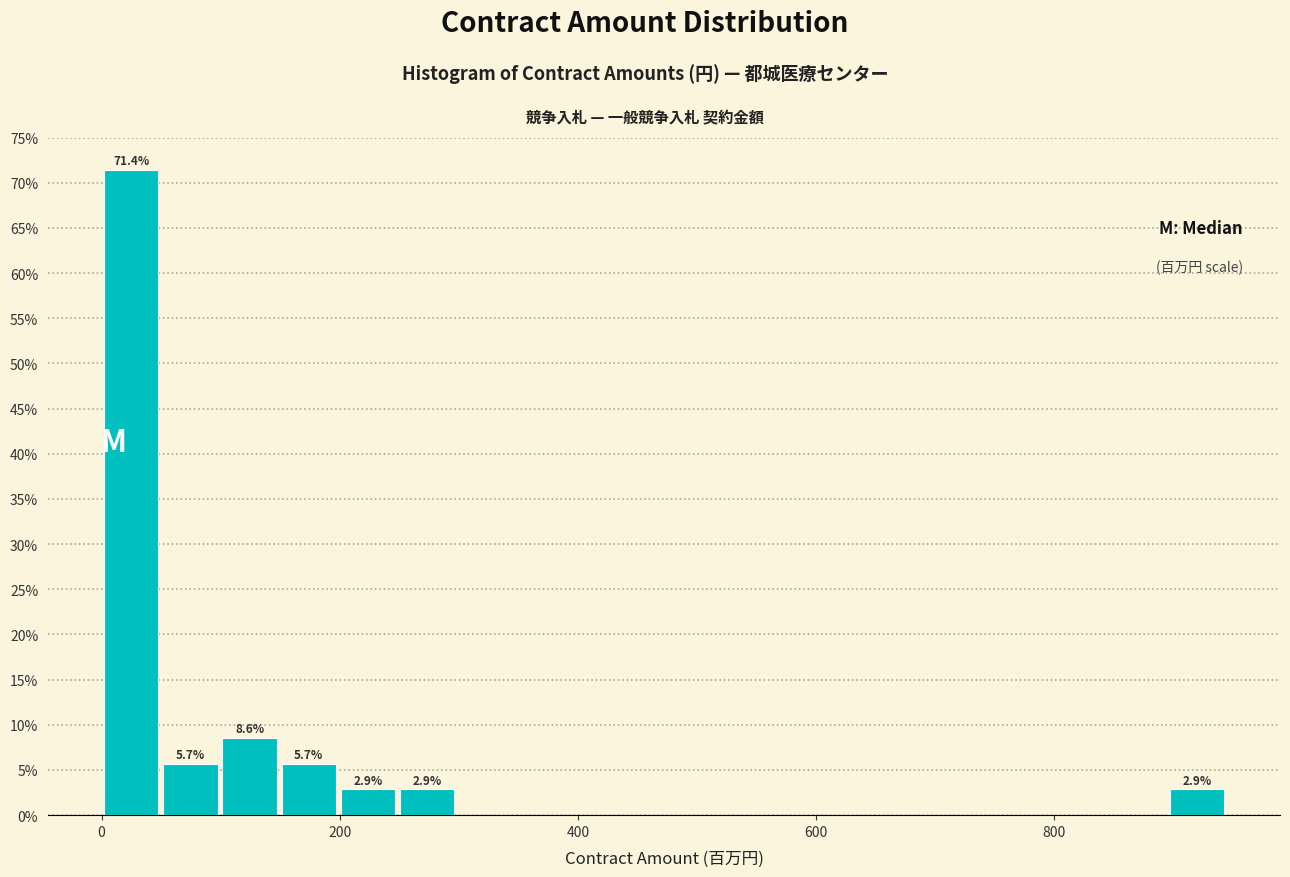

Read against the x-axis, roughly where is the centre of the tallest bar?

20